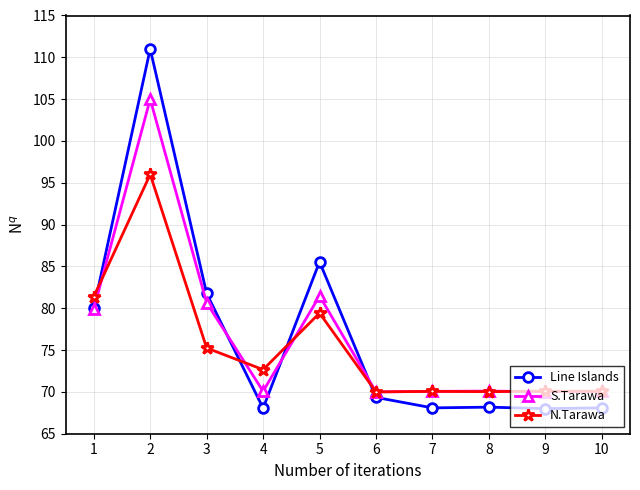

Rank the series by their maximum value, from highest to lowest.

Line Islands, S.Tarawa, N.Tarawa